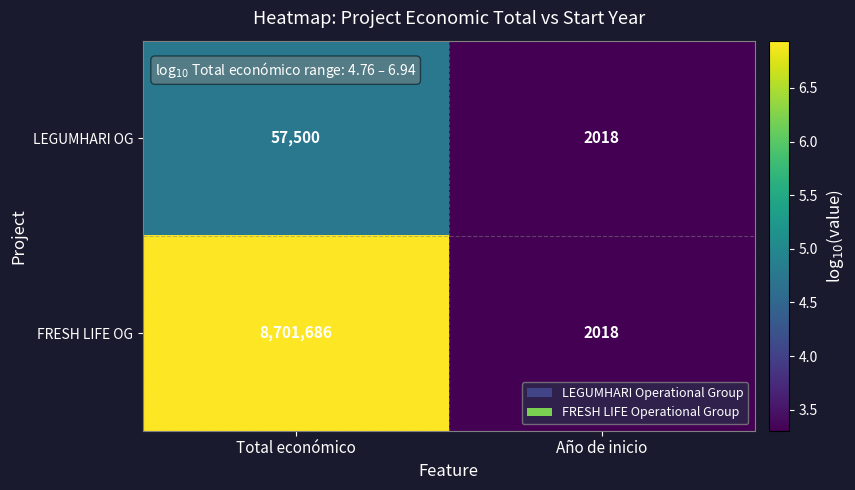

Rank the series by their average value, from highest to lowest.

FRESH LIFE OG, LEGUMHARI OG